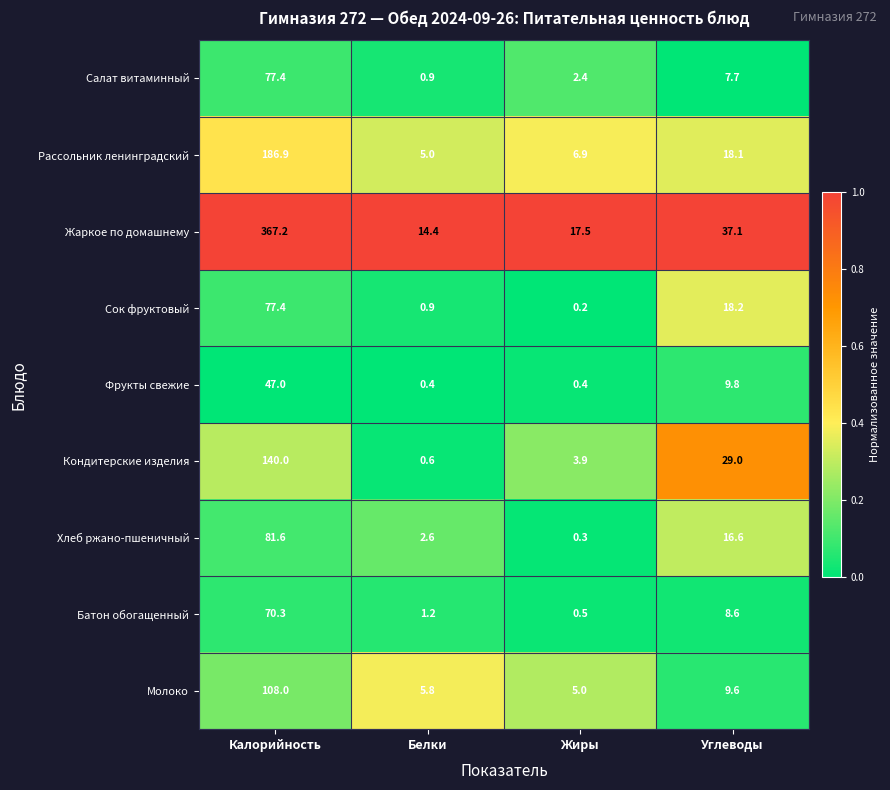

At which label is Жаркое по домашнему closest to 190?

Углеводы